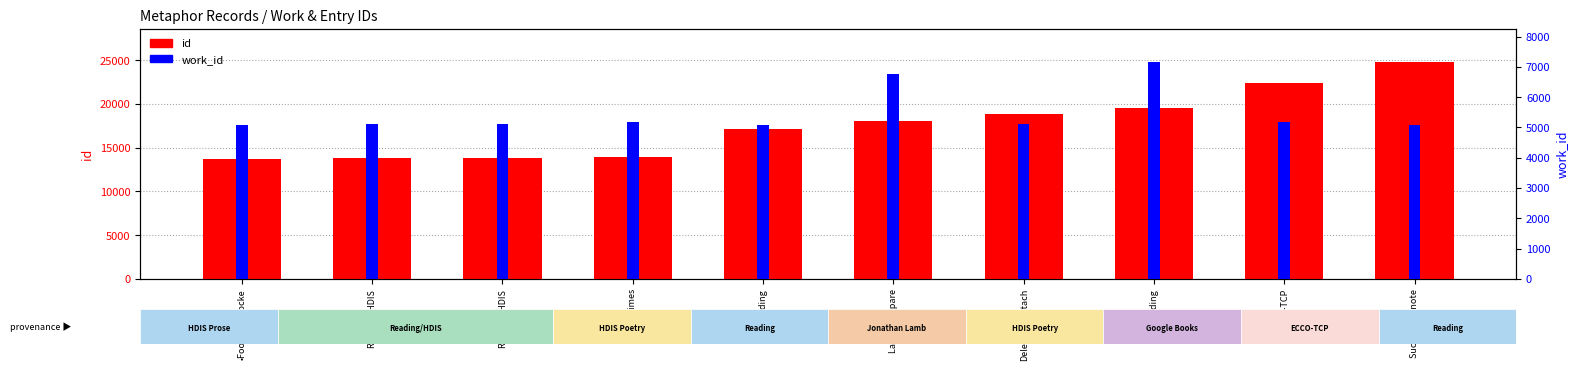

The value of id at Deleted/reattach is 18889. True or false?

True